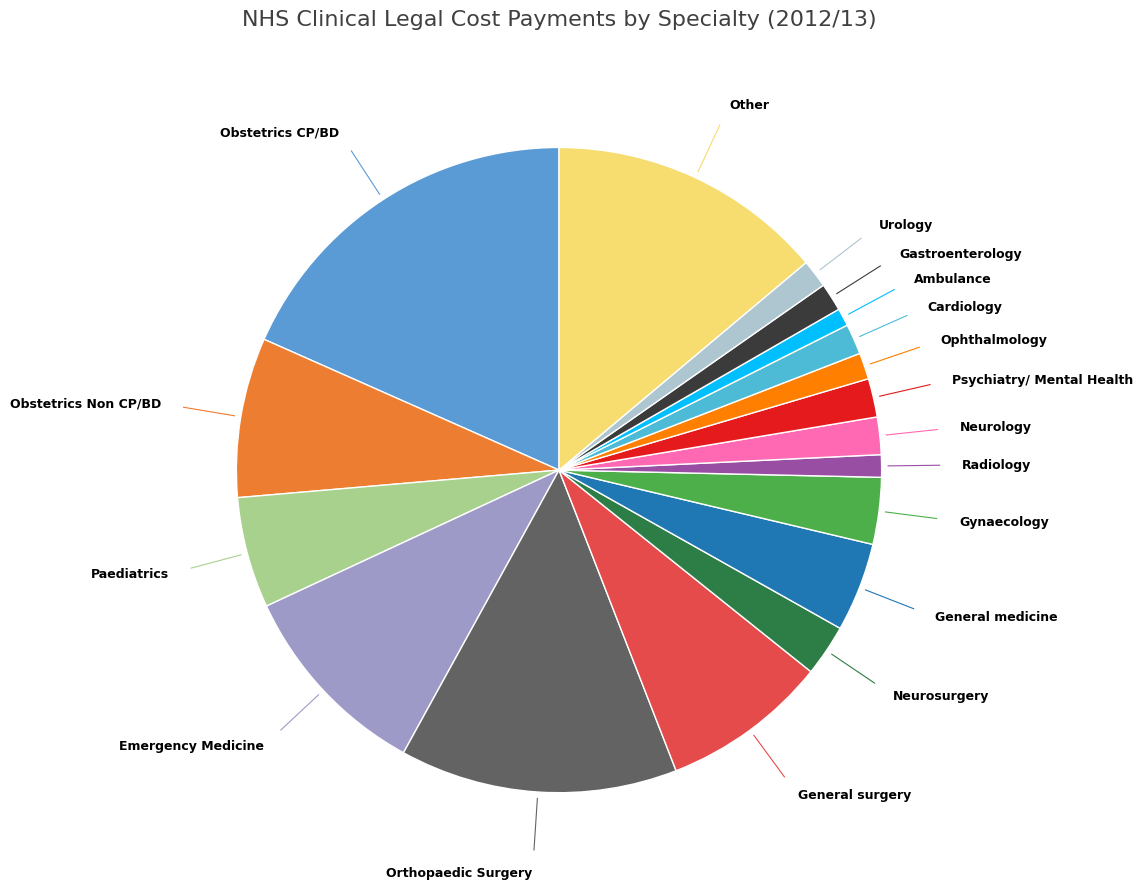

How many slices are in this pie chart?

18